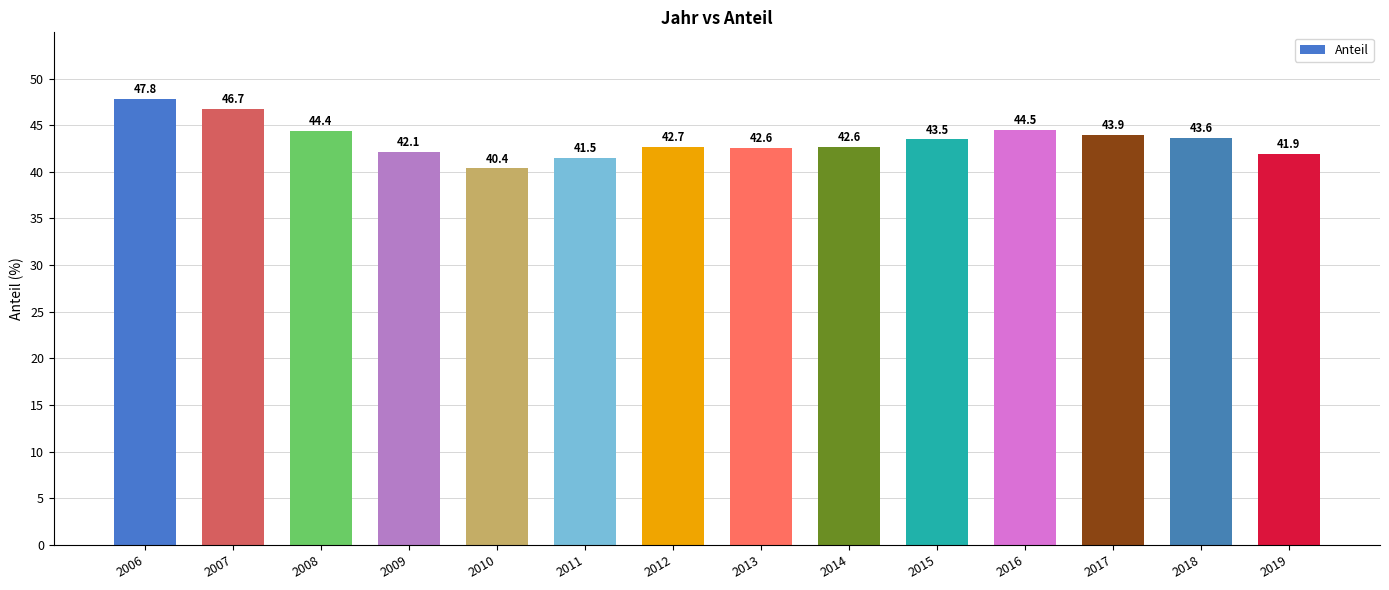

What is the sum of all values?

608.2